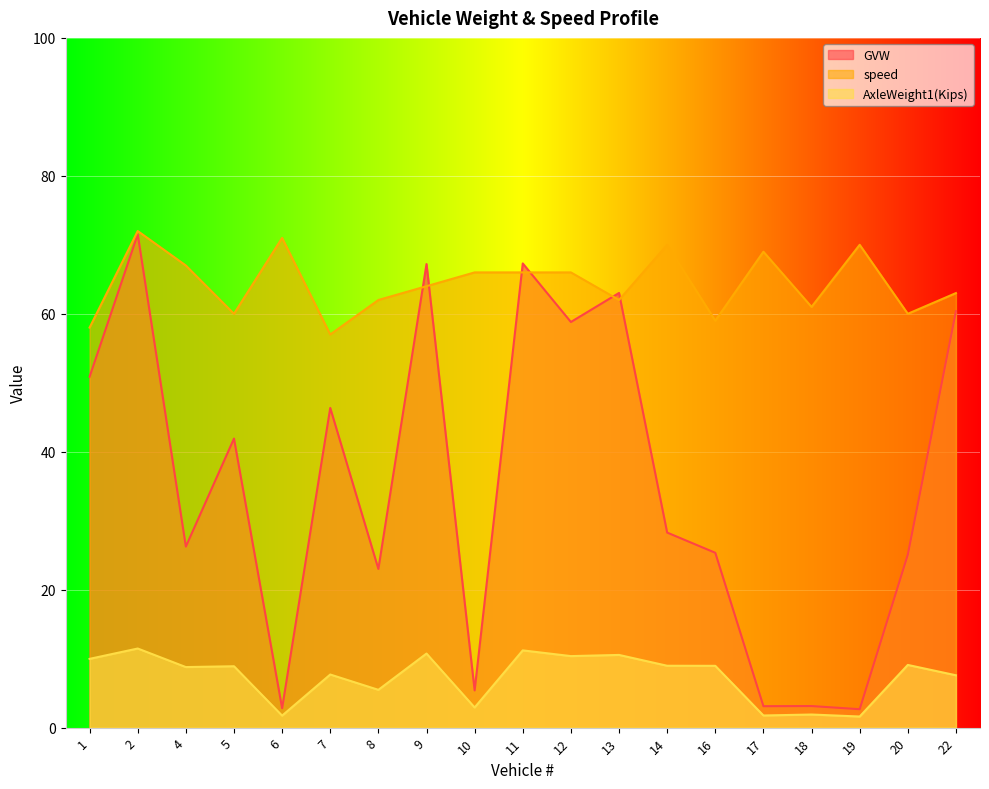

Rank the series at 4 from highest to lowest value.

speed, GVW, AxleWeight1(Kips)